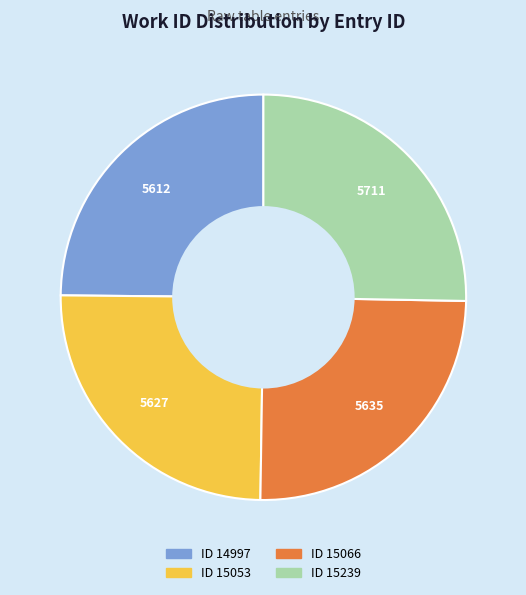

Is there a majority slice in this chart?

No